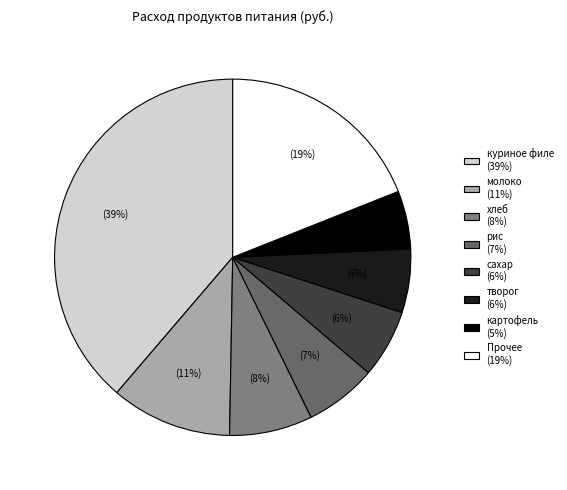

How many segments does this pie chart have?

8